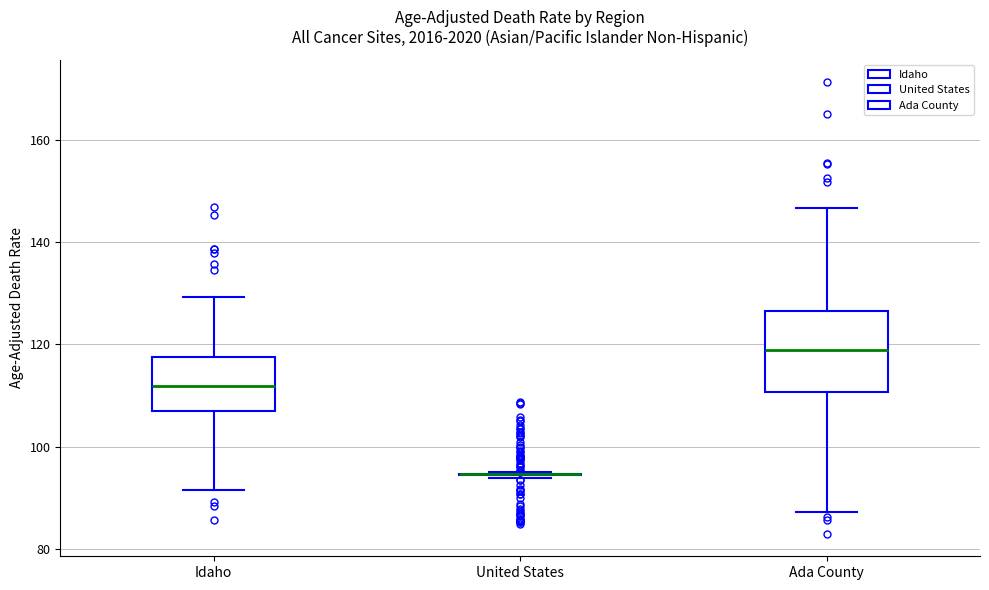

Reading left to right, transcribe this box plot: for each box, give where its median line is, the range the box spans, and where its two whiskers end, as read against the y-axis. The values are not printed on the chart, so give them approximately, as read against the axis.

Idaho: median 112, box 108 to 118, whiskers 92 to 130
United States: box collapsed to a line at 94, whiskers 94 to 94
Ada County: median 118, box 110 to 126, whiskers 88 to 146